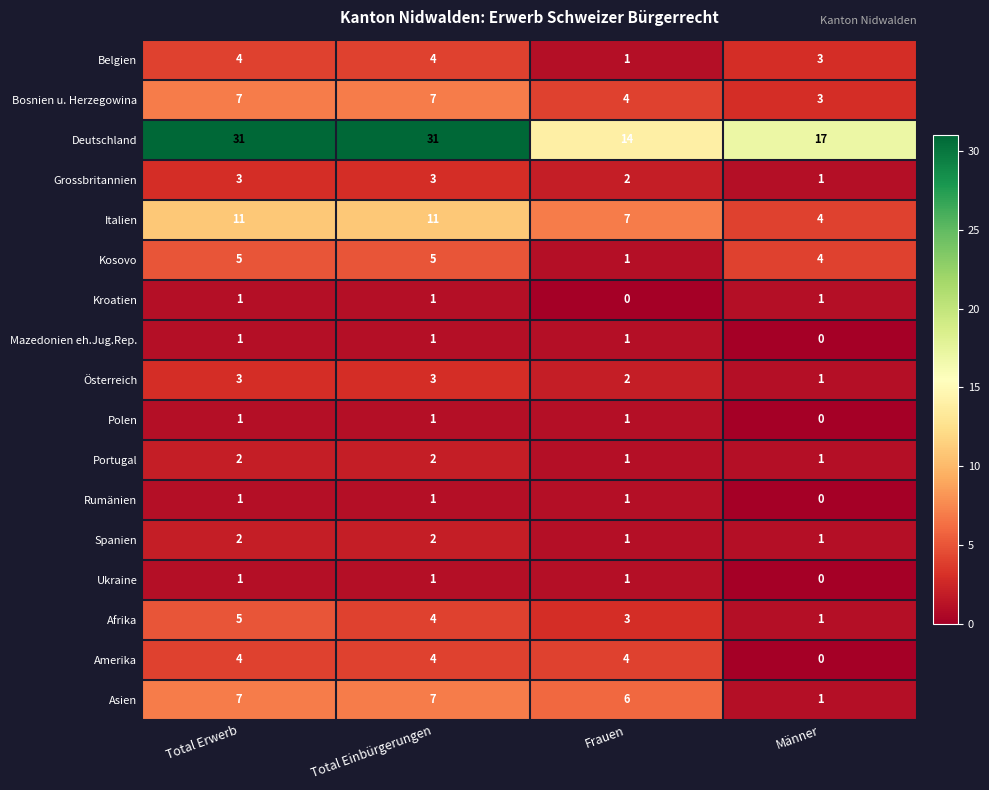

Which series changed the most between Total Erwerb and Männer?

Deutschland